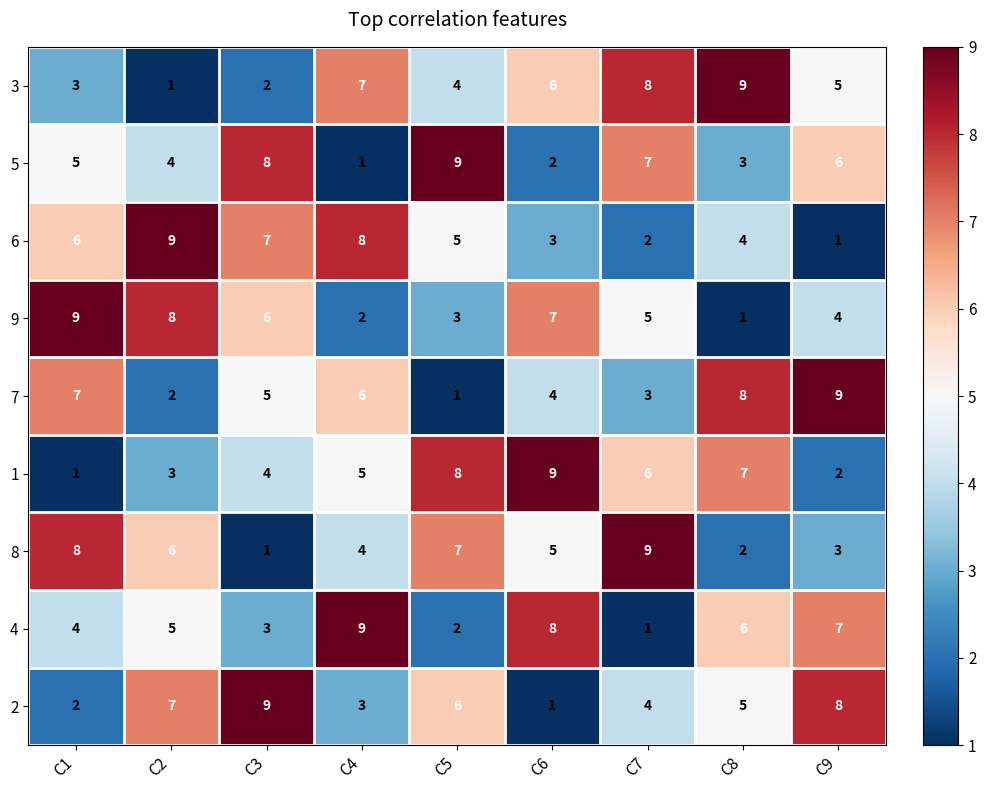

What is the approximate value of 7 at C1?

7